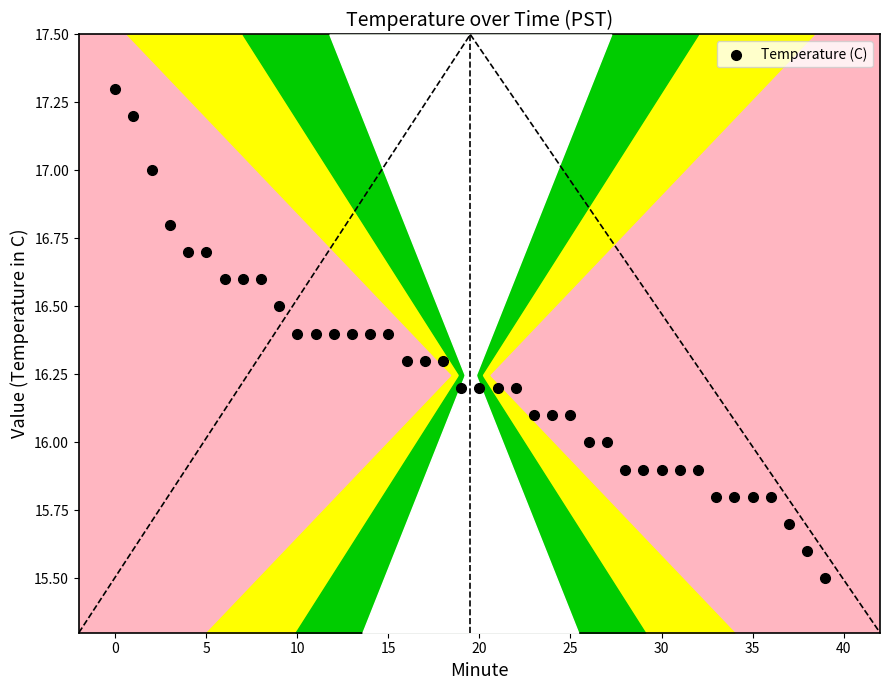

What is the range of Y values (max minus min)?

1.8